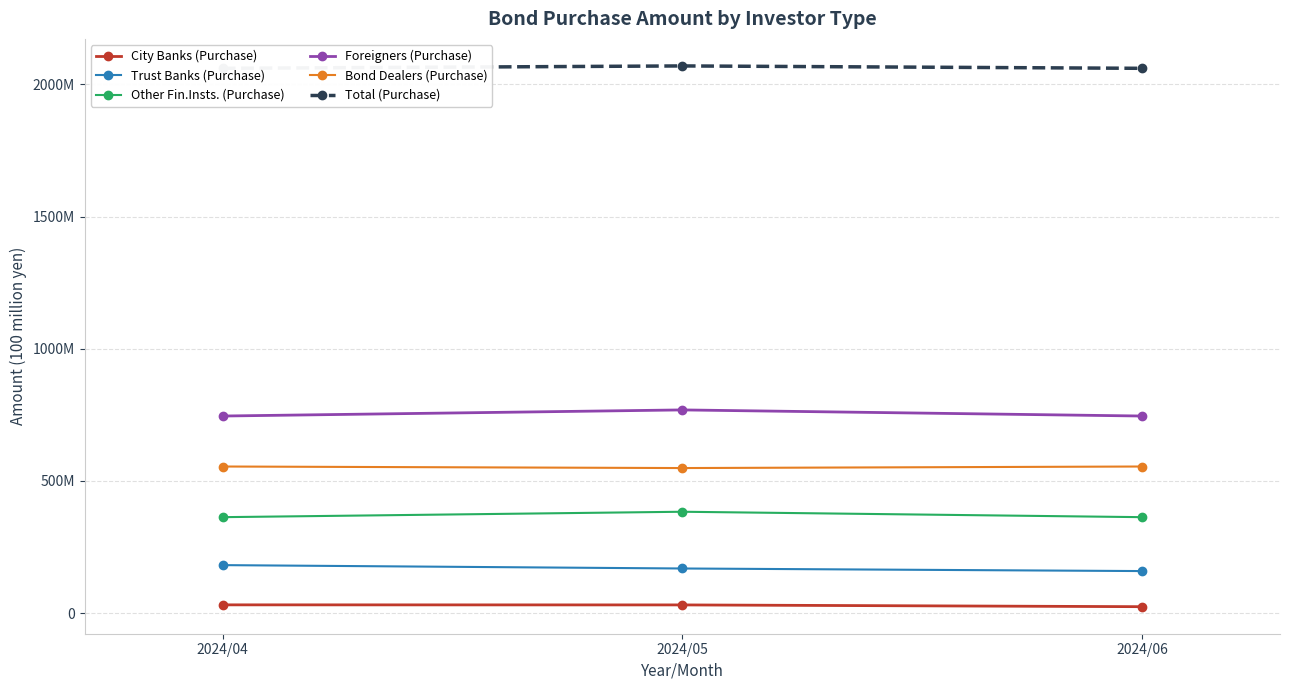

Does the chart have visible grid lines?

Yes